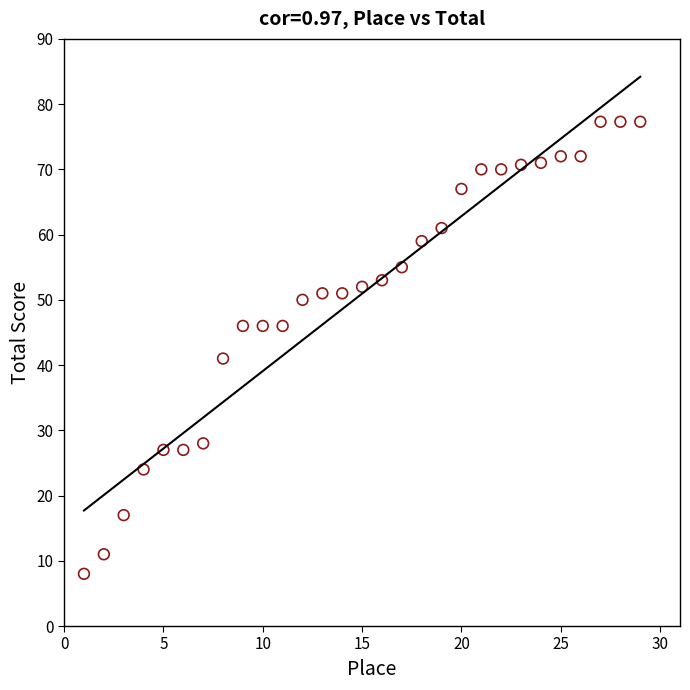

What Y value in the scatter plot is closest to 42?

41.0